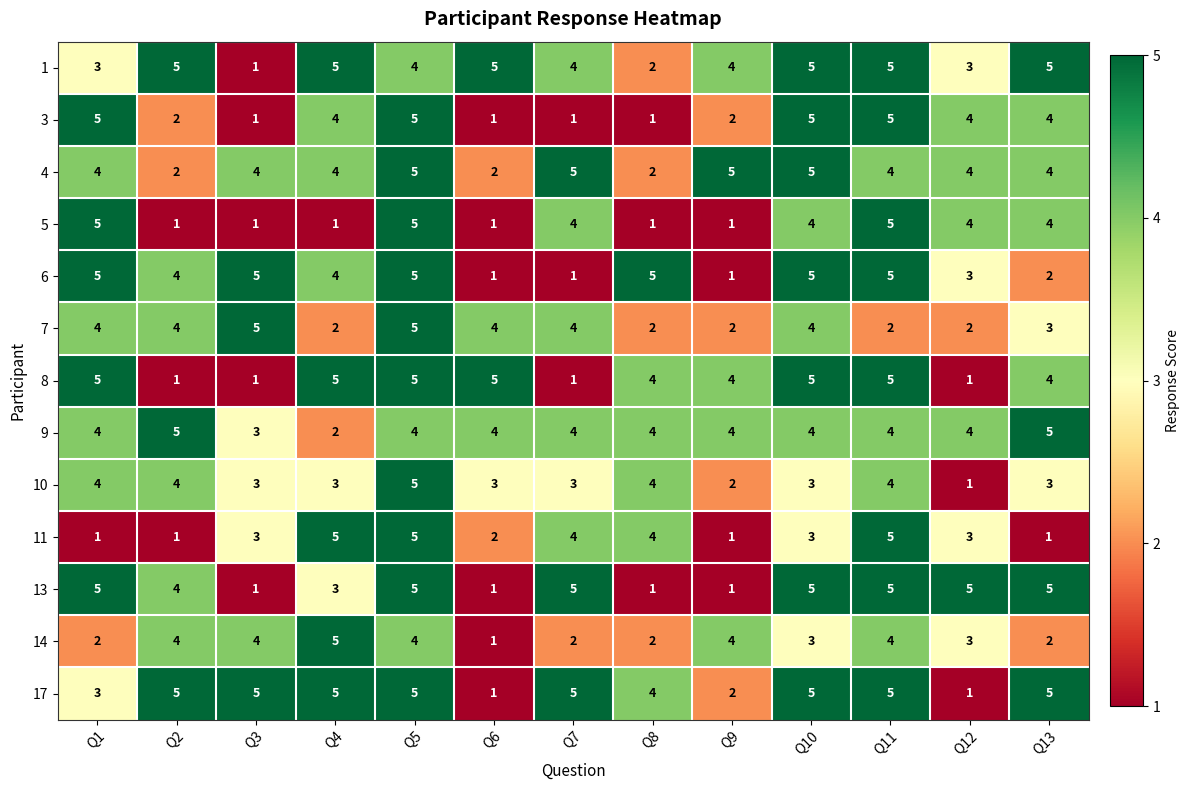

The 7 series shows 5 at Q3. True or false?

True